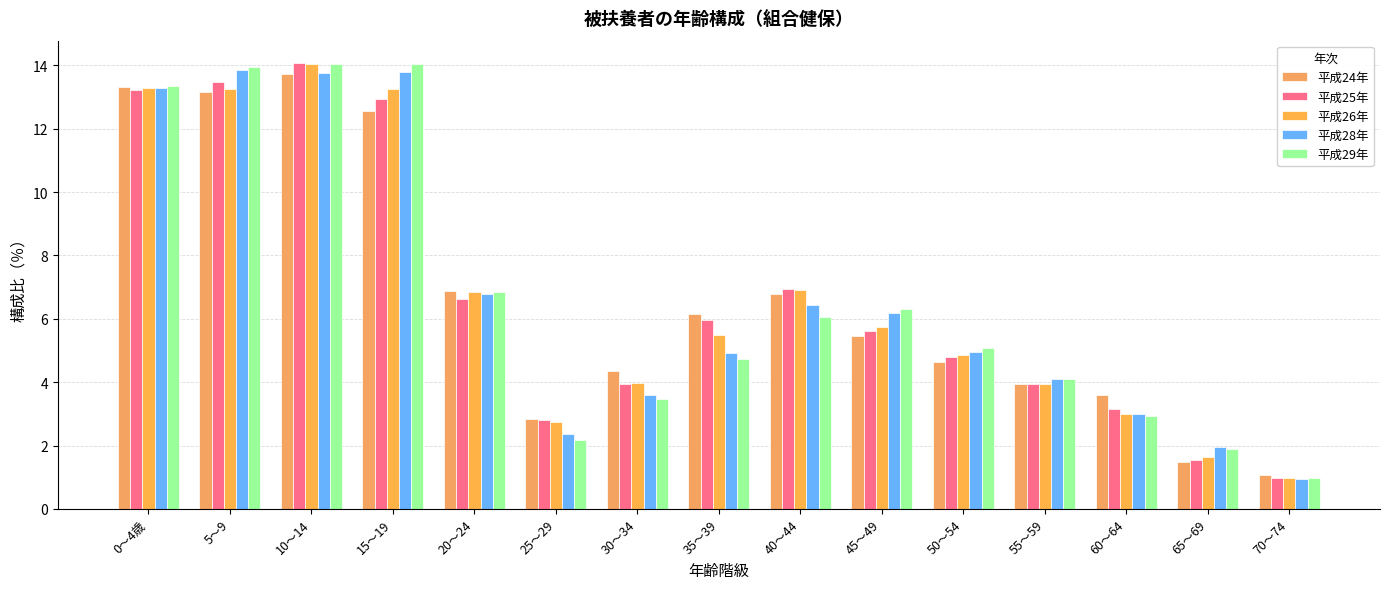

How many series are shown in this chart?

5